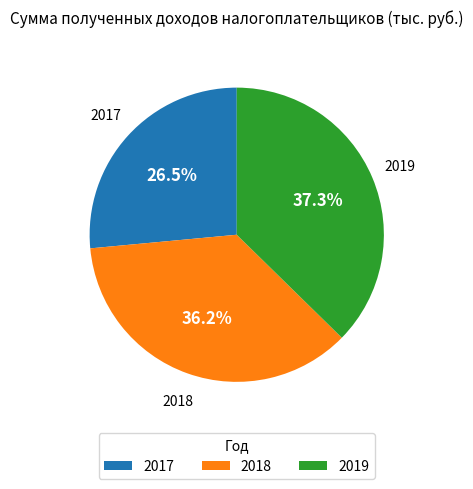

To the nearest percent, what percentage of the pie is 2019?

37%